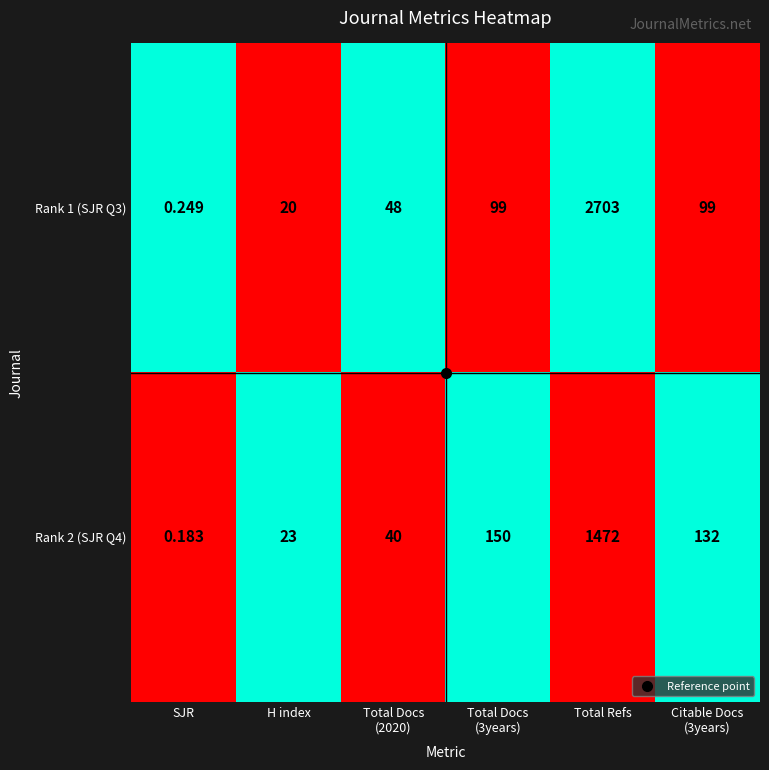

At how many categories does at least one series exceed 0?

6